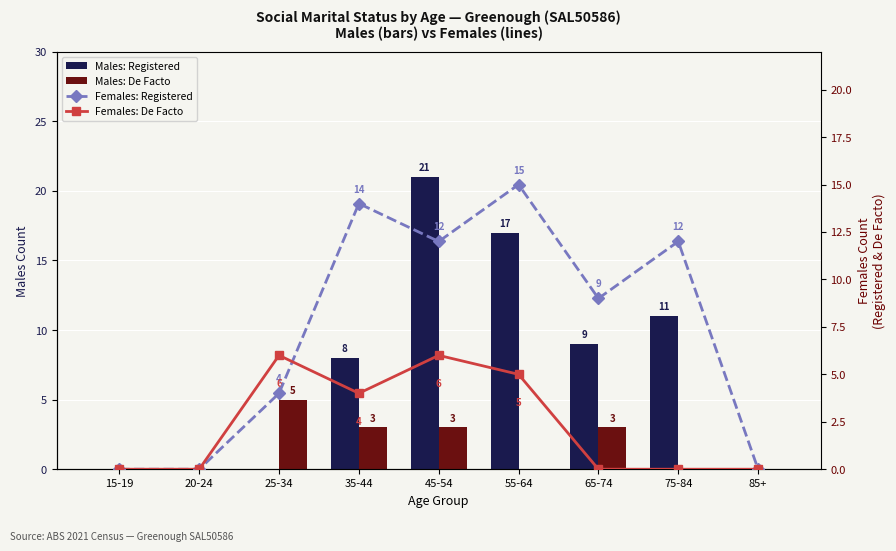

What is the total value across all series at 55-64?

37